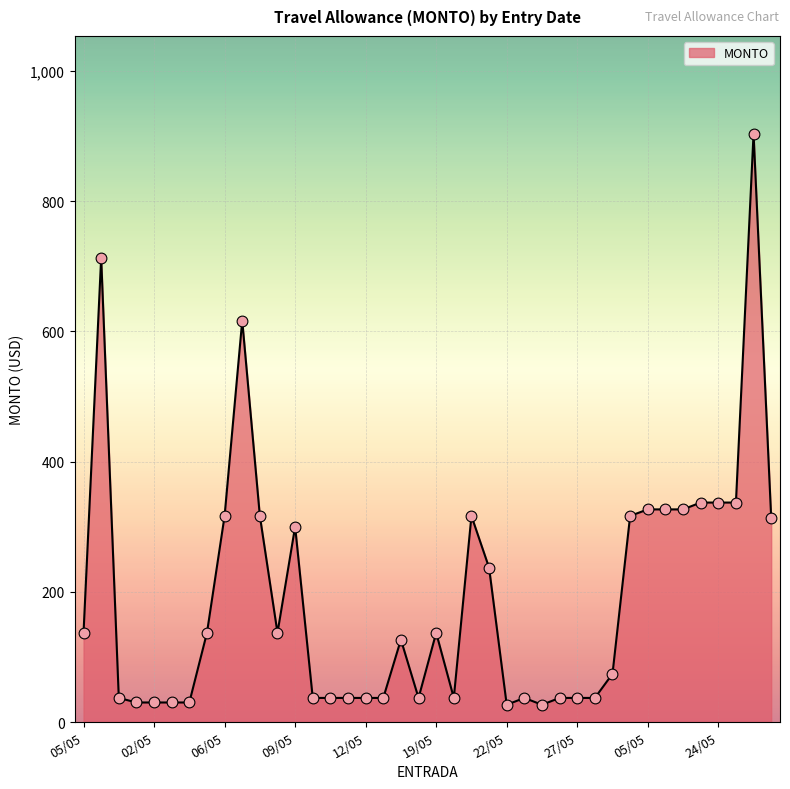

What is the difference between the maximum and minimum values?

877.0